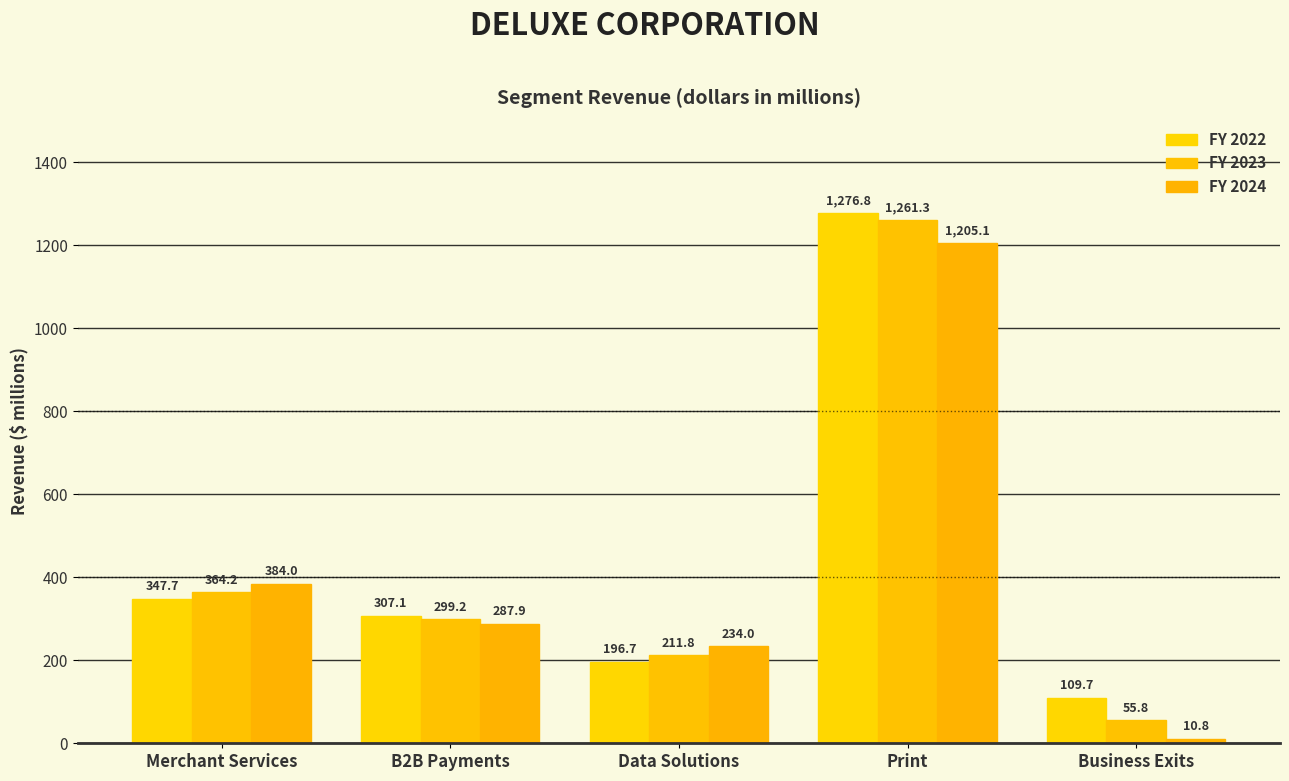

How many values in the FY 2022 series exceed 307?

3